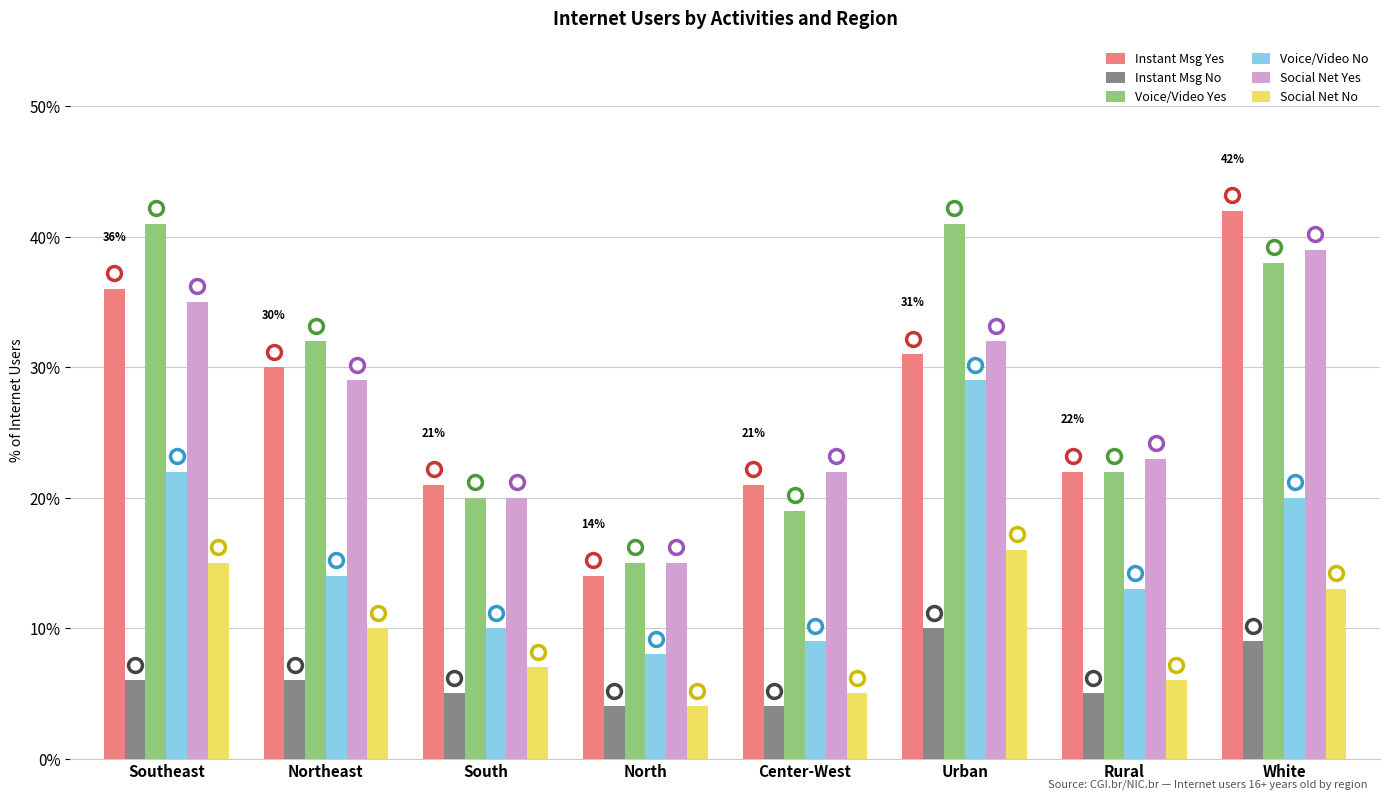

Reading left to right, transcribe all the data shown in this chart.

Instant Msg Yes: Southeast=36	Northeast=30	South=21	North=14	Center-West=21	Urban=31	Rural=22	White=42
Instant Msg No: Southeast=6	Northeast=6	South=5	North=4	Center-West=4	Urban=10	Rural=5	White=9
Voice/Video Yes: Southeast=41	Northeast=32	South=20	North=15	Center-West=19	Urban=41	Rural=22	White=38
Voice/Video No: Southeast=22	Northeast=14	South=10	North=8	Center-West=9	Urban=29	Rural=13	White=20
Social Net Yes: Southeast=35	Northeast=29	South=20	North=15	Center-West=22	Urban=32	Rural=23	White=39
Social Net No: Southeast=15	Northeast=10	South=7	North=4	Center-West=5	Urban=16	Rural=6	White=13